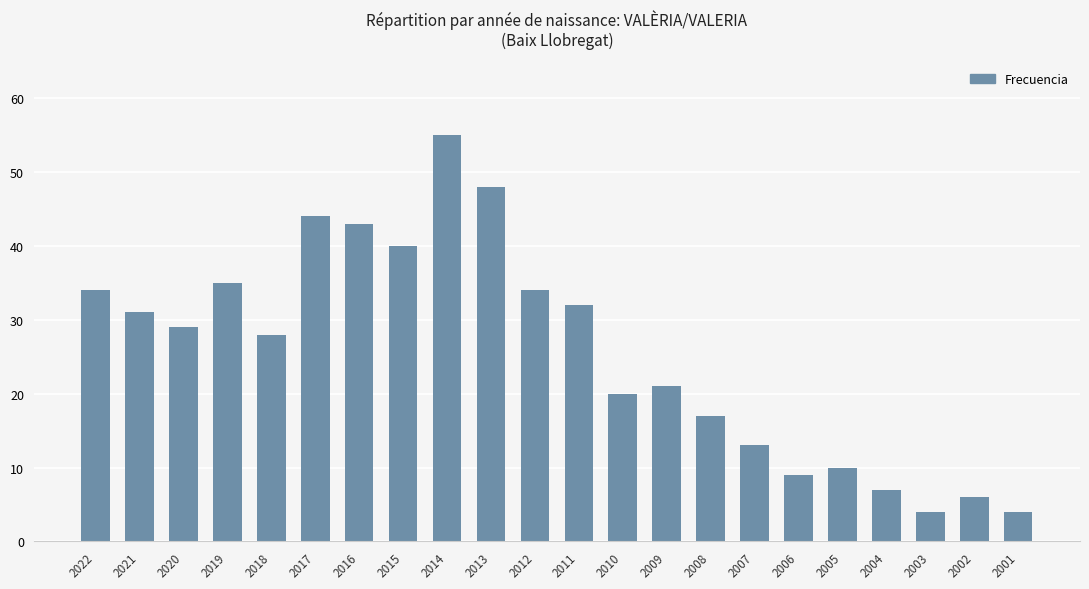

What is the sum of the values at 2010 and 2018?

48